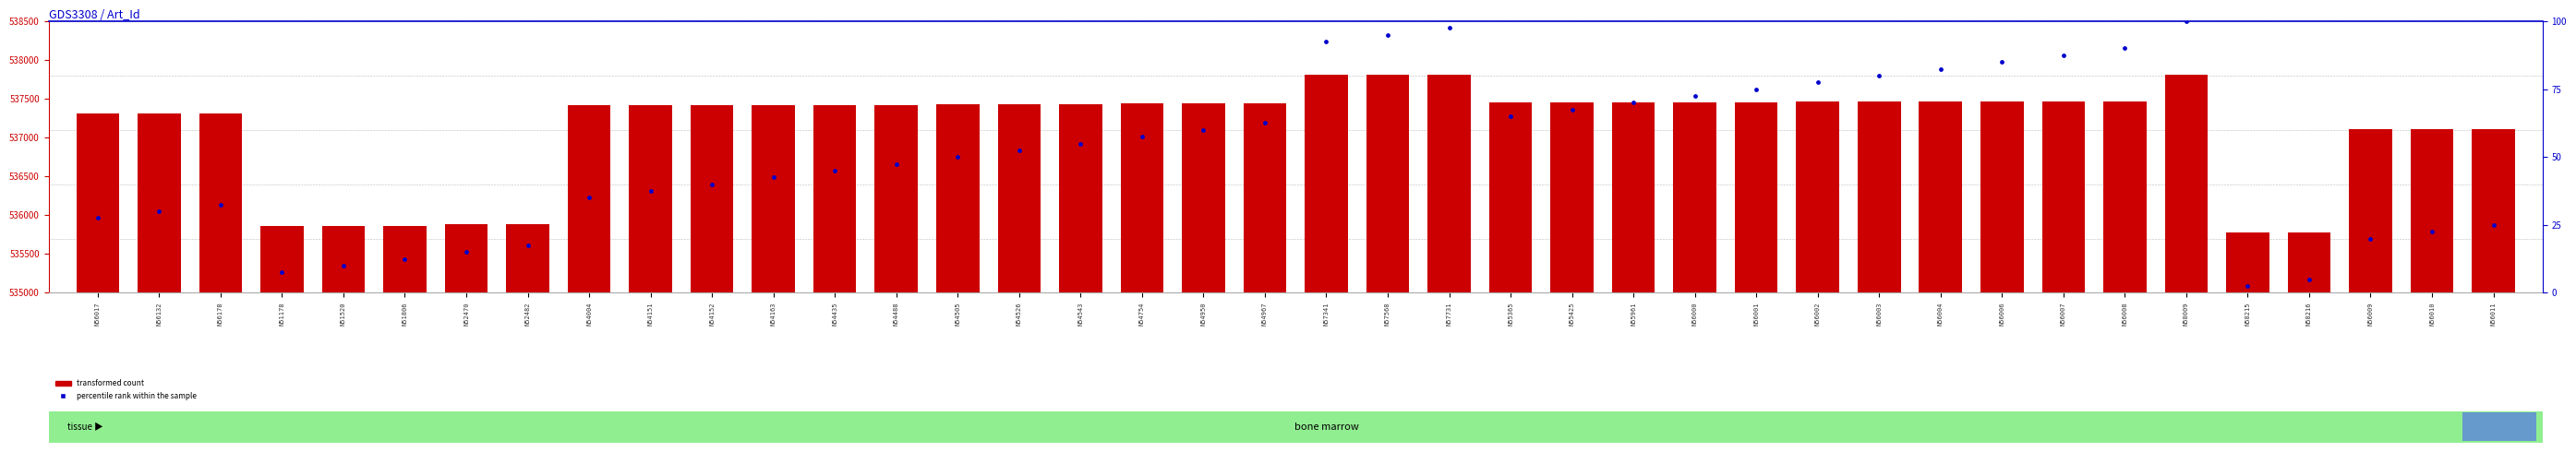

What is the total value across all series at N55365?

537515.0